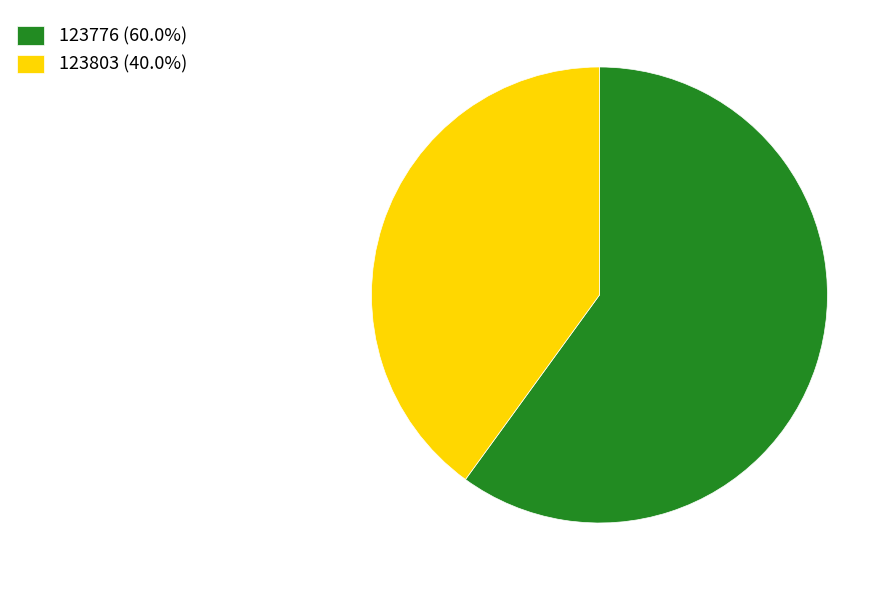

Does 123803 (40.0%) account for over 50% of the chart?

No